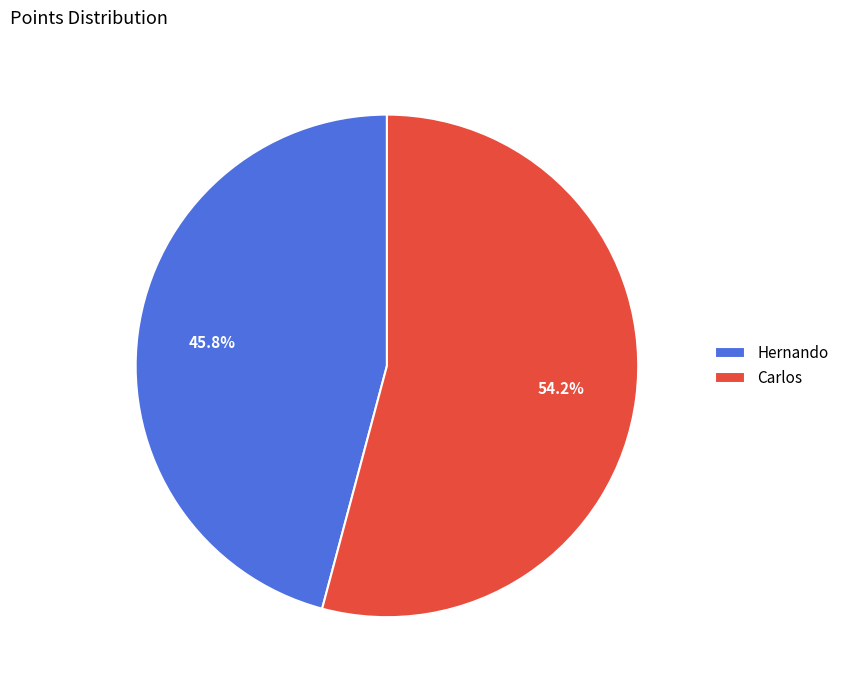

Rank the categories by value from highest to lowest.

Carlos, Hernando